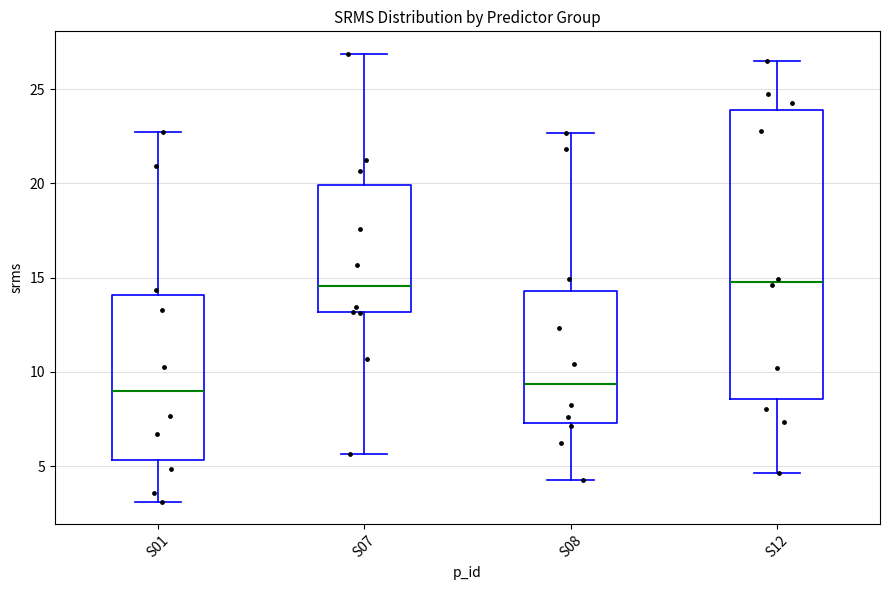

Reading left to right, transcribe this box plot: for each box, give where its median line is, the range the box spans, and where its two whiskers end, as read against the y-axis. The values are not printed on the chart, so give them approximately, as read against the axis.

S01: median 9.0, box 5.5 to 14.0, whiskers 3.0 to 23.0
S07: median 14.5, box 13.0 to 20.0, whiskers 5.5 to 27.0
S08: median 9.5, box 7.5 to 14.5, whiskers 4.5 to 22.5
S12: median 15.0, box 8.5 to 24.0, whiskers 4.5 to 26.5